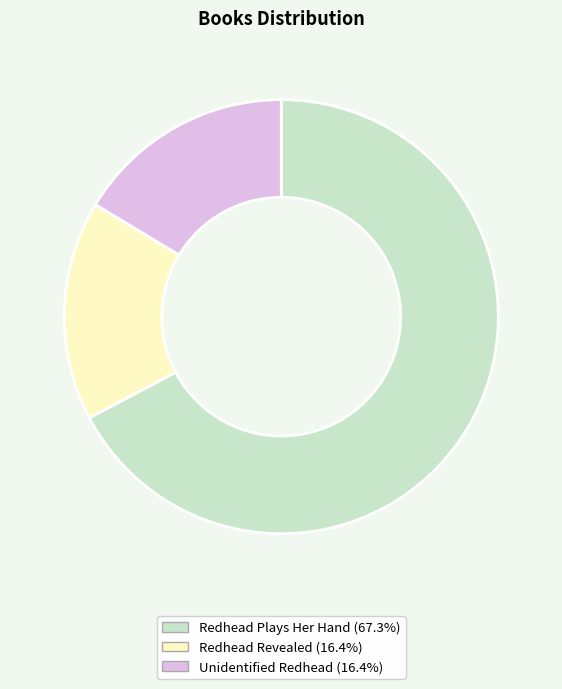

How many segments does this pie chart have?

3